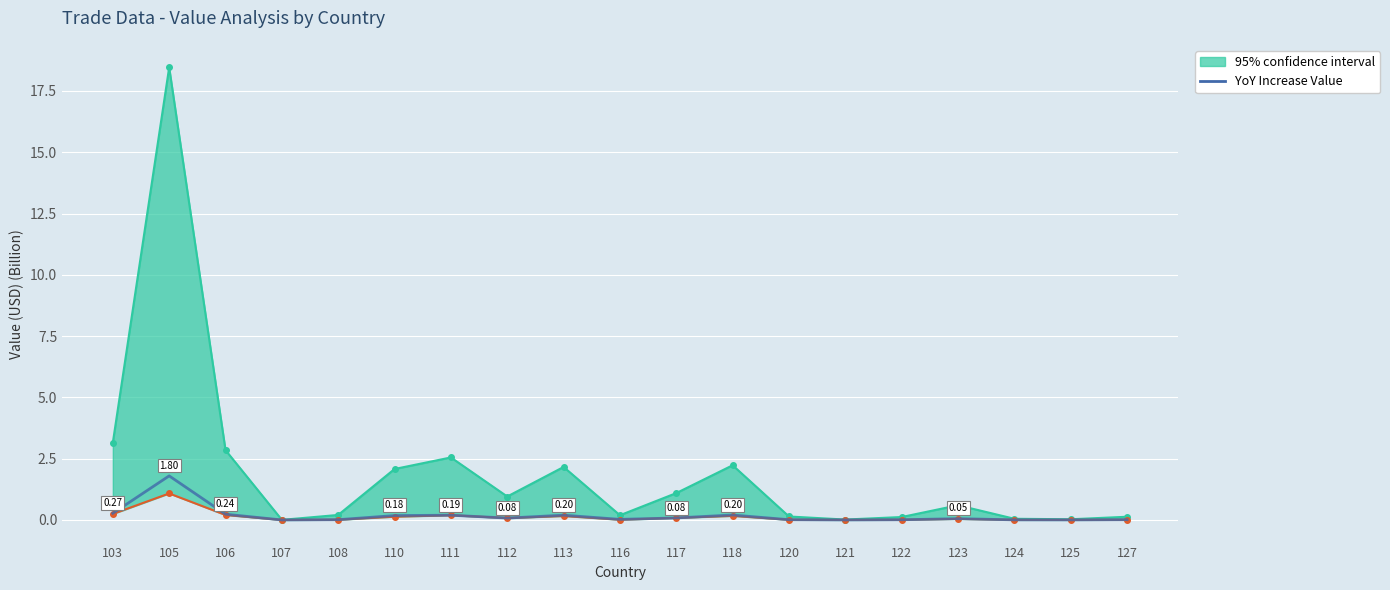

At which category does the data reach its first local peak?

105